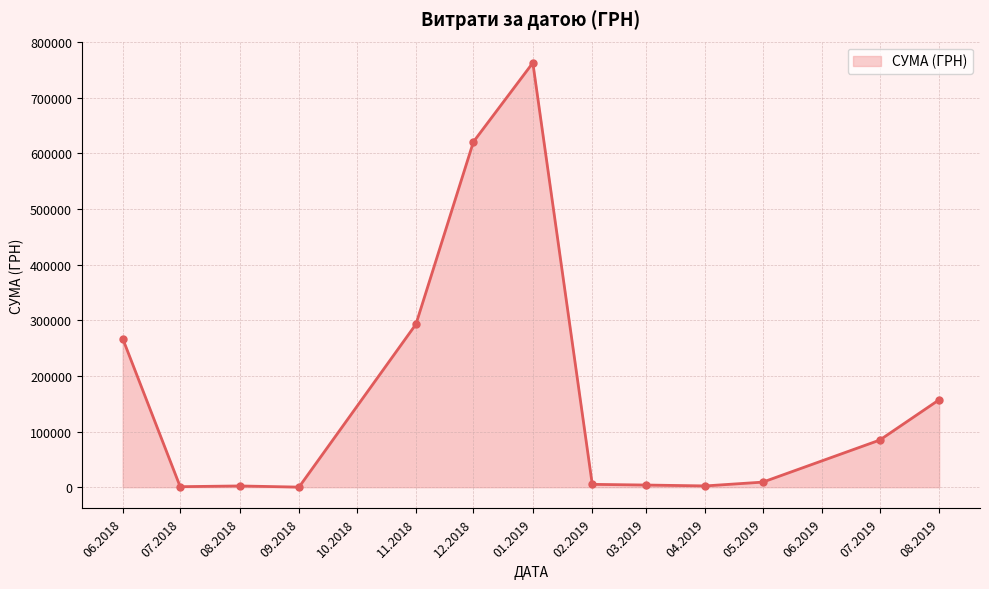

What is the value of the 6th point from the left?

620994.8